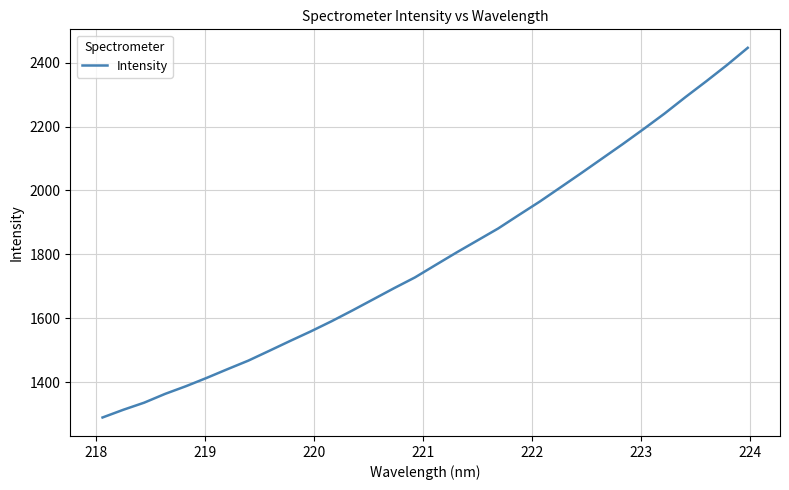

What is the difference between the maximum and minimum values?

1157.3